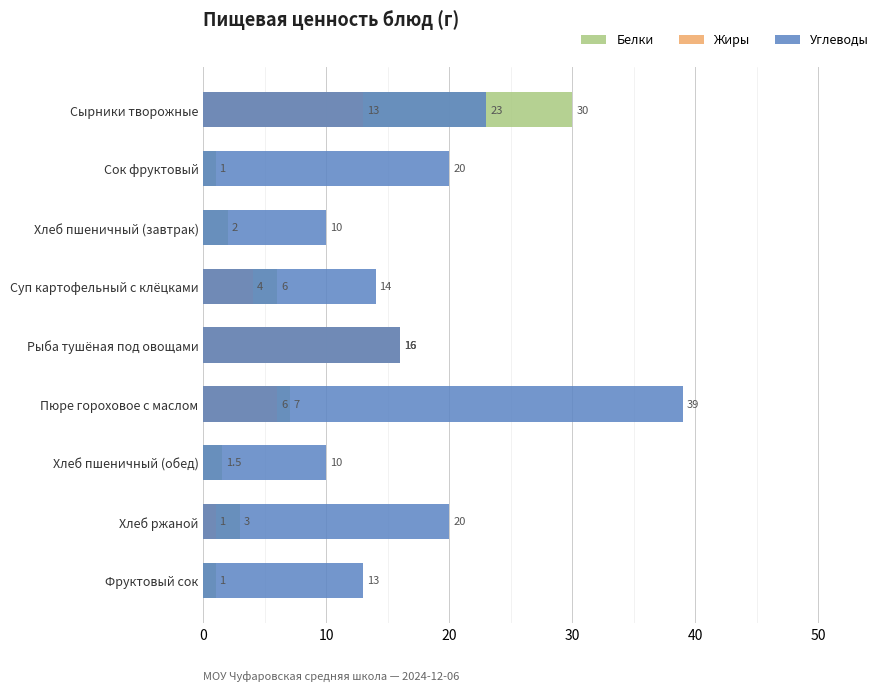

Is the value of Углеводы at 8 greater than the value of Жиры at −10?

No